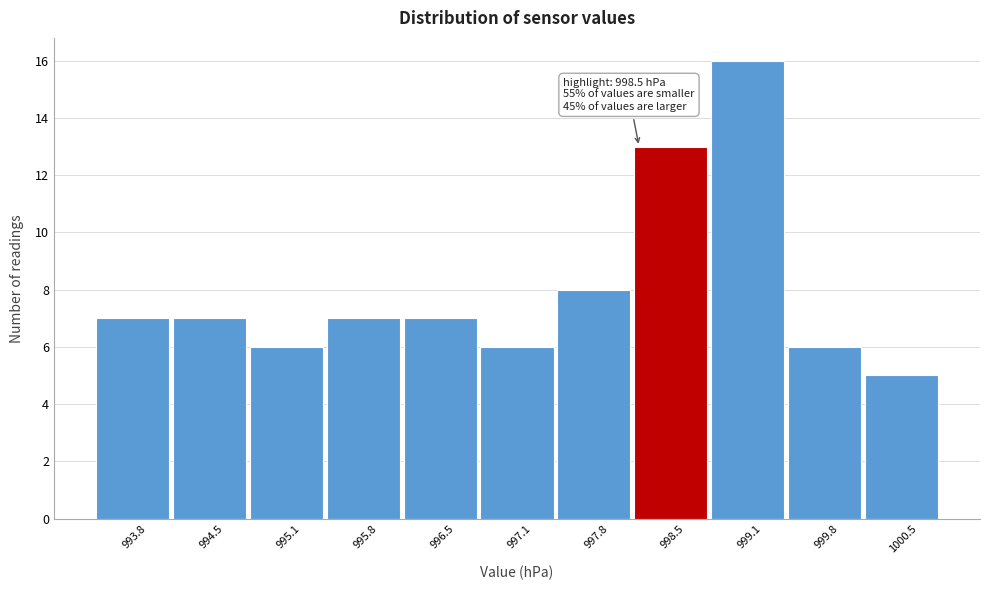

Reading left to right, list all the values displayed in this chart.

993.8=7	994.5=7	995.1=6	995.8=7	996.5=7	997.1=6	997.8=8	998.5=13	999.1=16	999.8=6	1000.5=5